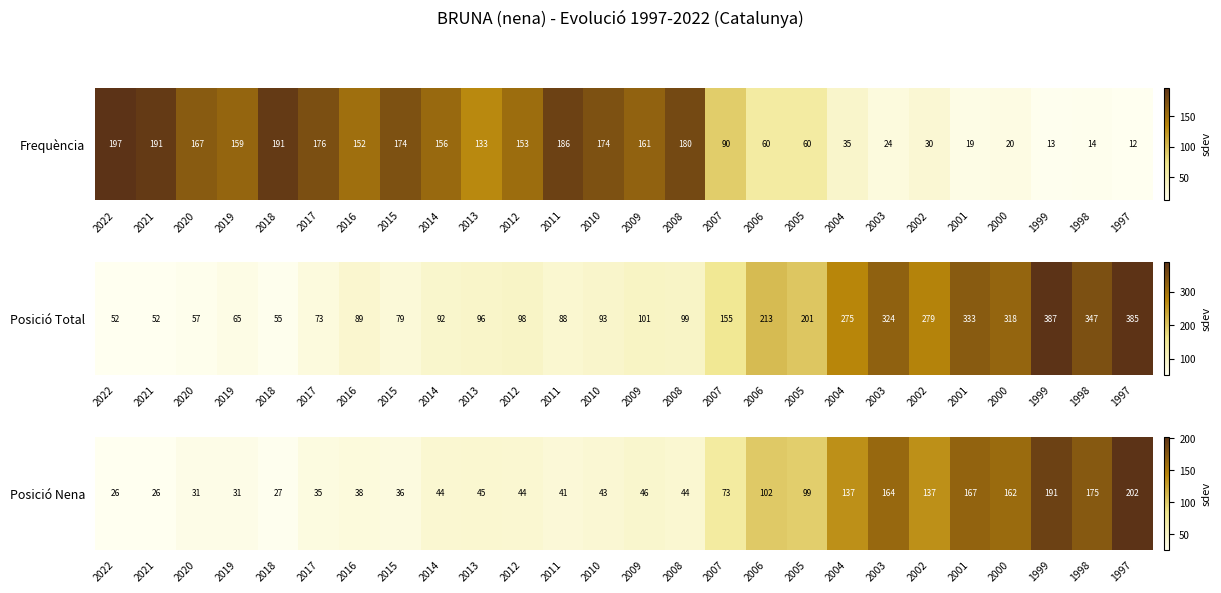

What is the sum of the values at 2016 and 2012?

82